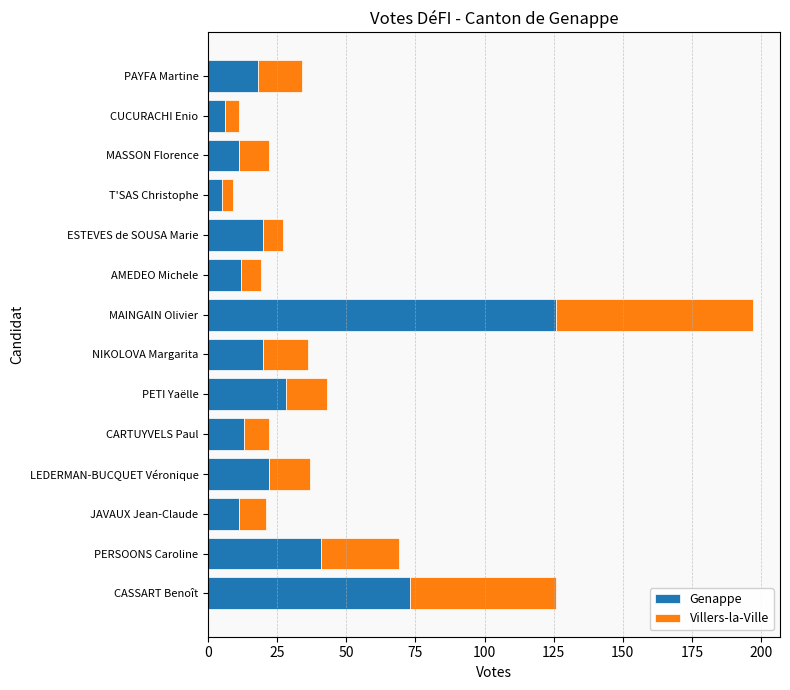

At which category is the sum across all series the highest?

MAINGAIN Olivier